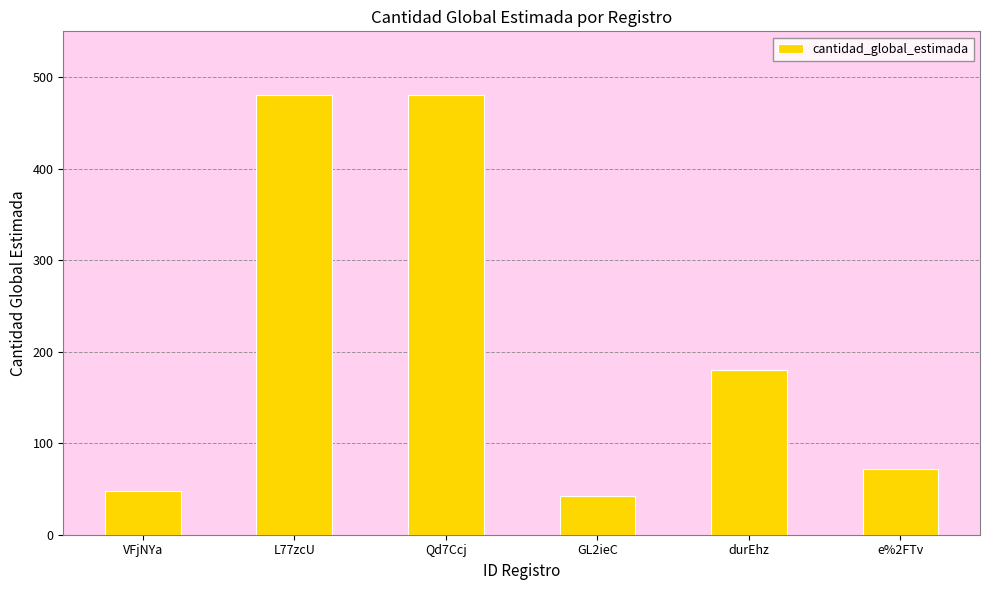

How many series are shown in this chart?

1